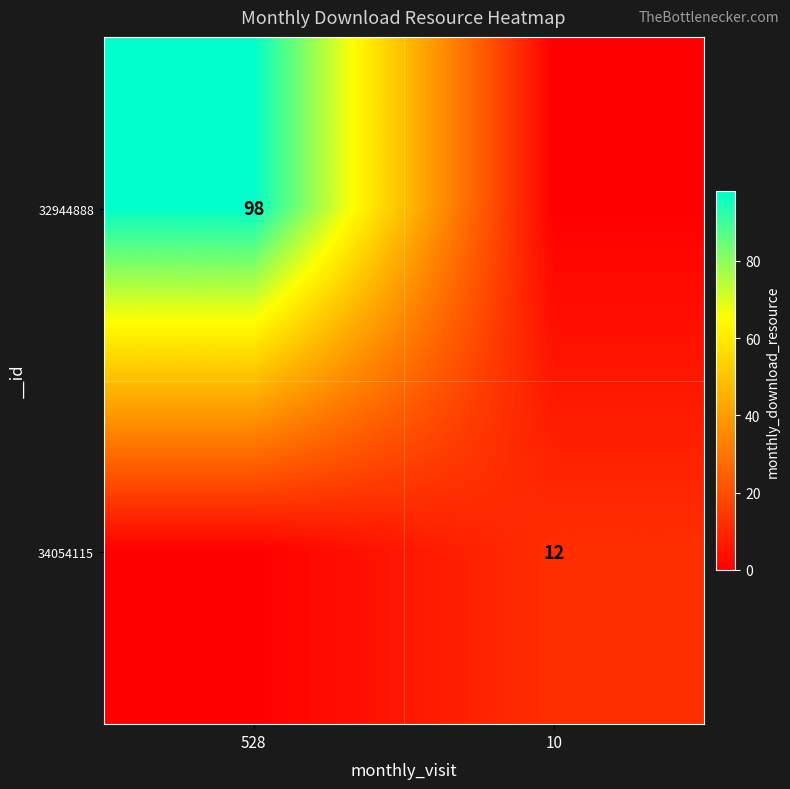

The value of 32944888 at 528 is 98. True or false?

True